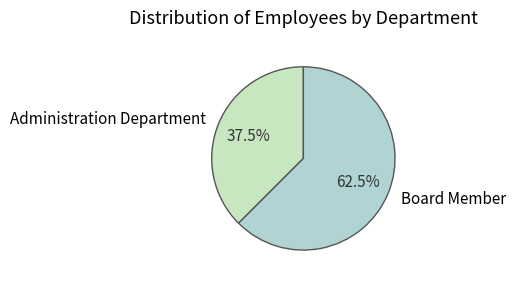

What percentage is NOT represented by Board Member?

37.5%